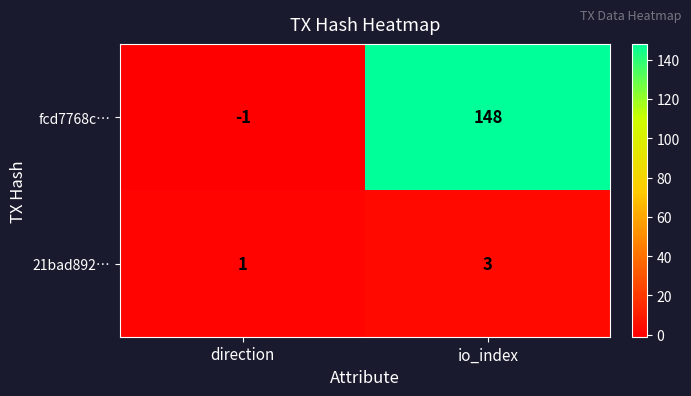

At which category does the chart reach its minimum across all series?

direction